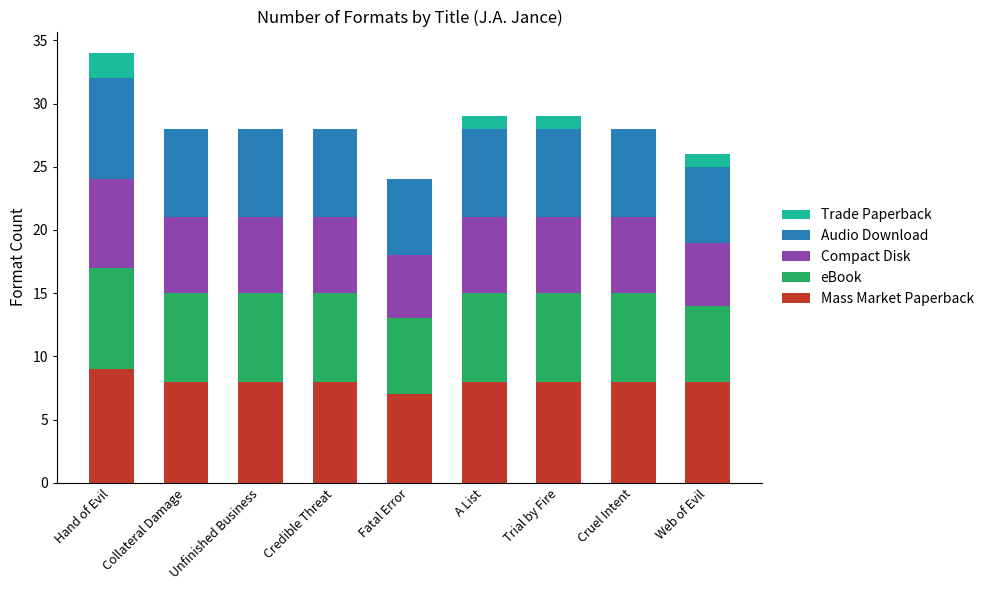

What is the sum of the Mass Market Paperback values at Hand of Evil and A List?

17